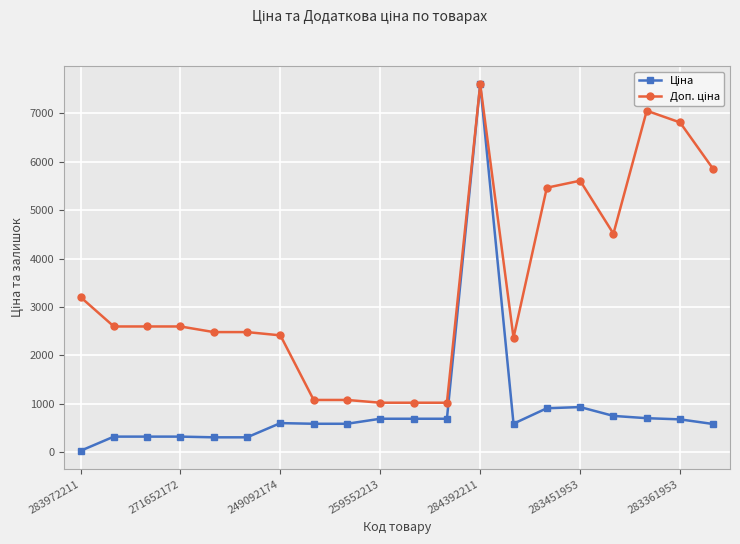

At how many categories does at least one series exceed 4648?

6